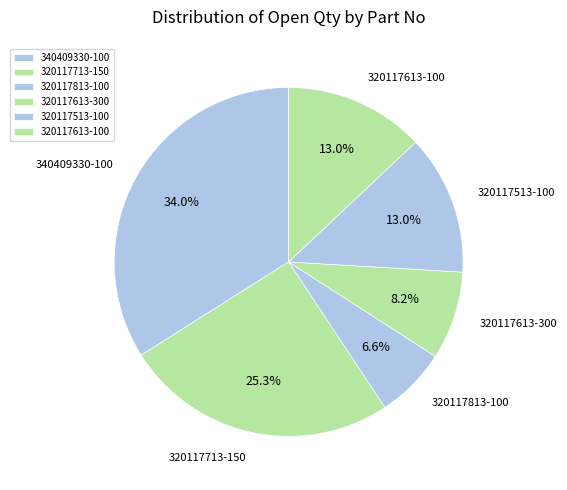

What percentage is the 340409330-100 slice, to the nearest percent?

34%